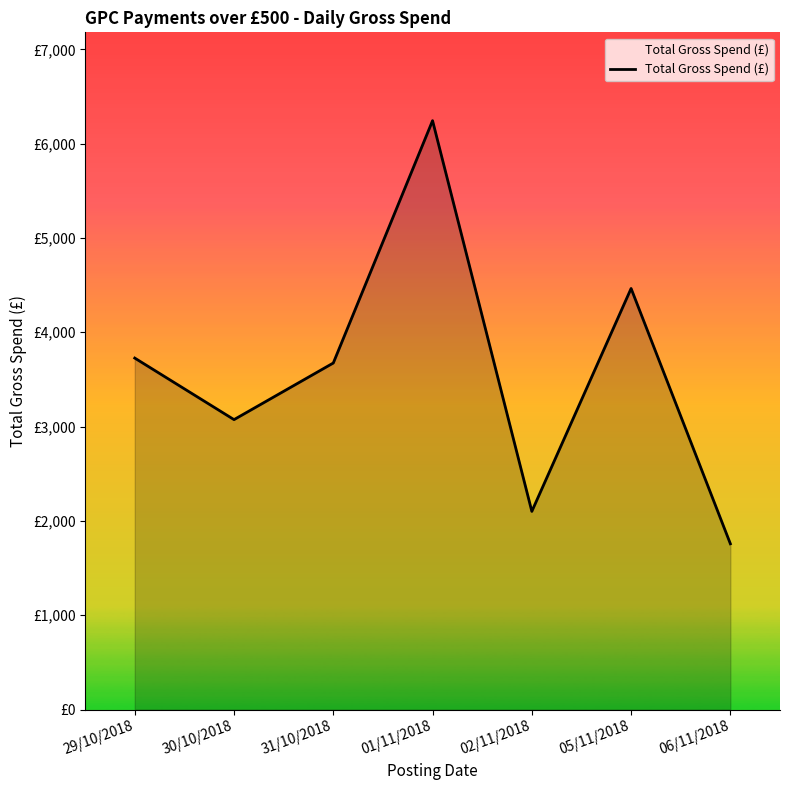

Reading left to right, extract all data points from this chart.

3726.7	3074.2	3674.3	6243.5	2101.4	4464.6	1758.0